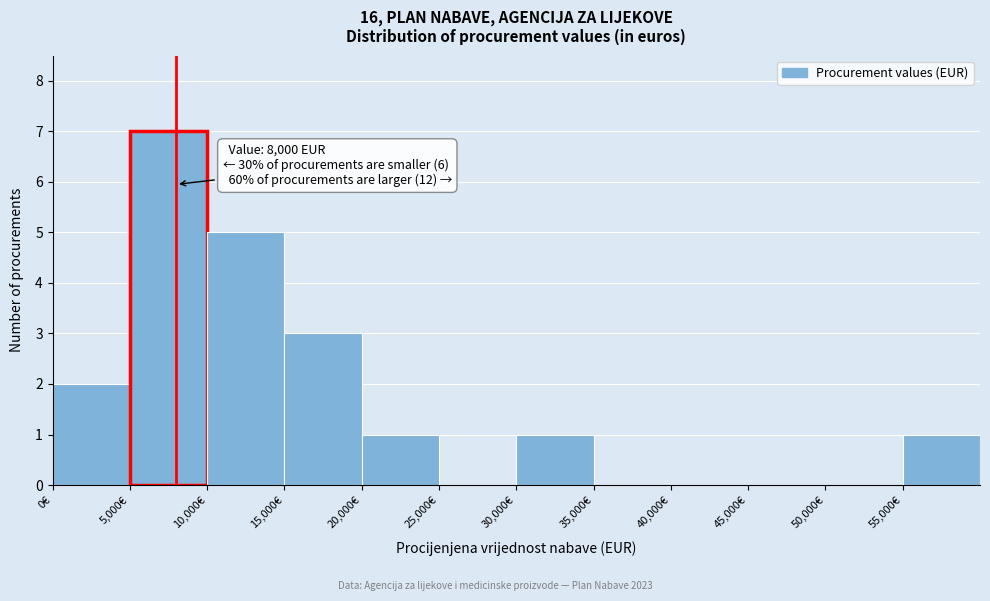

Which range on the x-axis has the tallest bar?

5000 to 10000